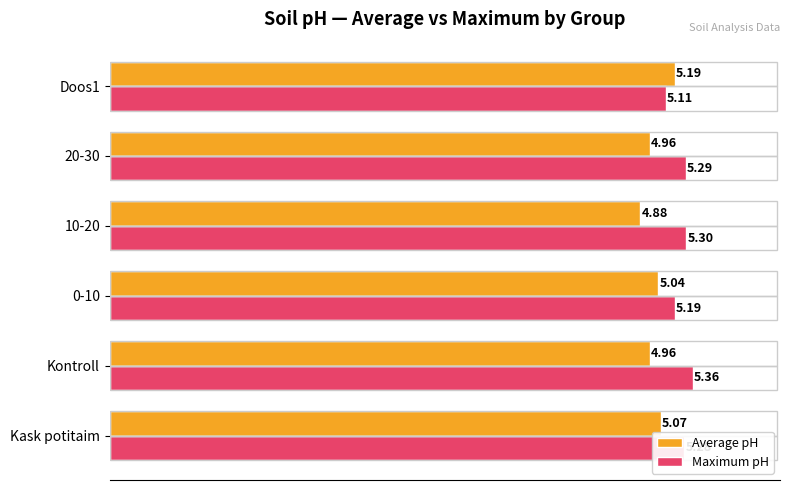

What is the average value of the Maximum pH series?

5.3